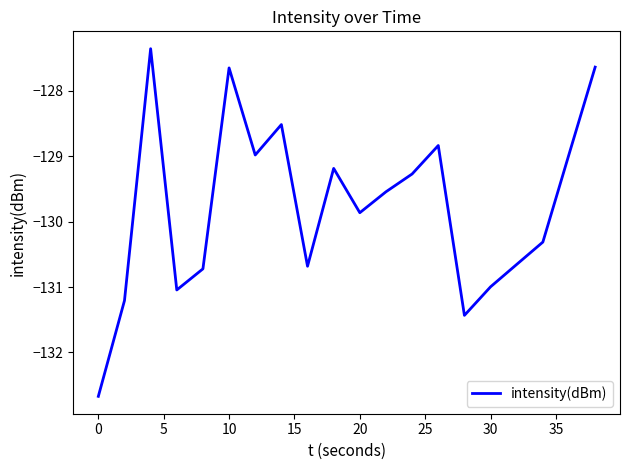

What is the greatest value displayed?

-127.4